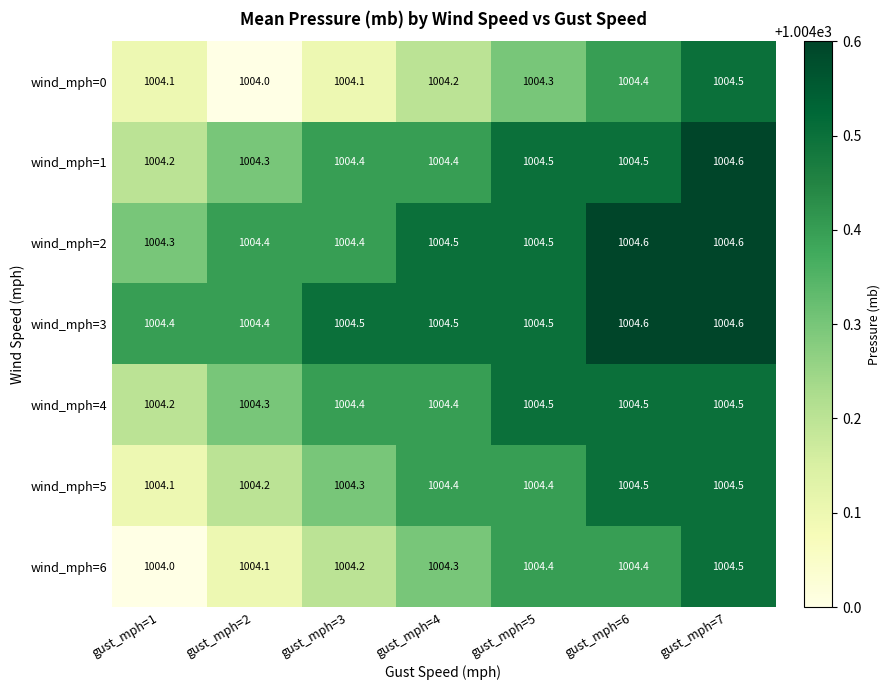

What is the difference between the maximum and minimum values in the wind_mph=6 series?

0.5